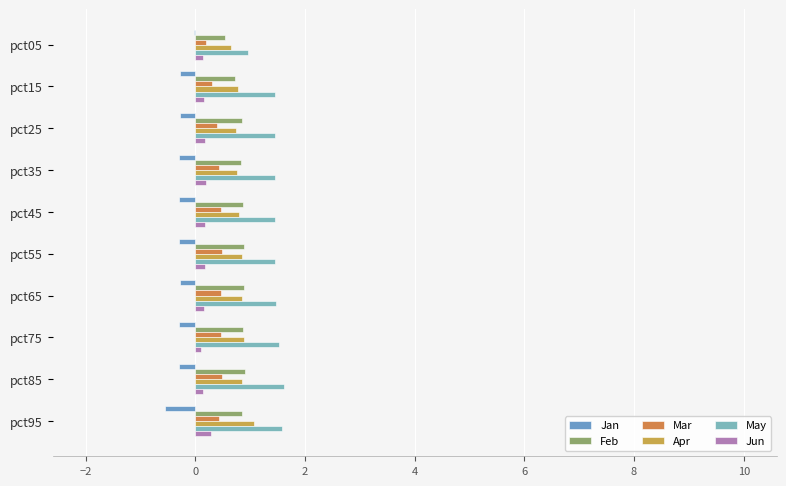

What is the average value of the Jan series?

-0.3